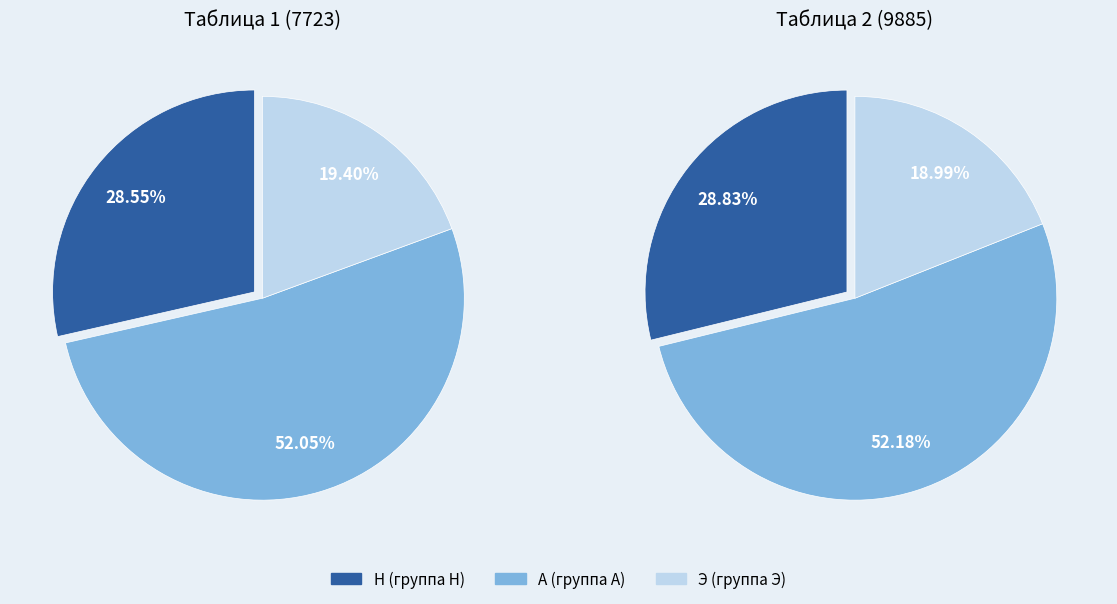

To the nearest percent, what is the difference between the А and Н slice percentages?

23%